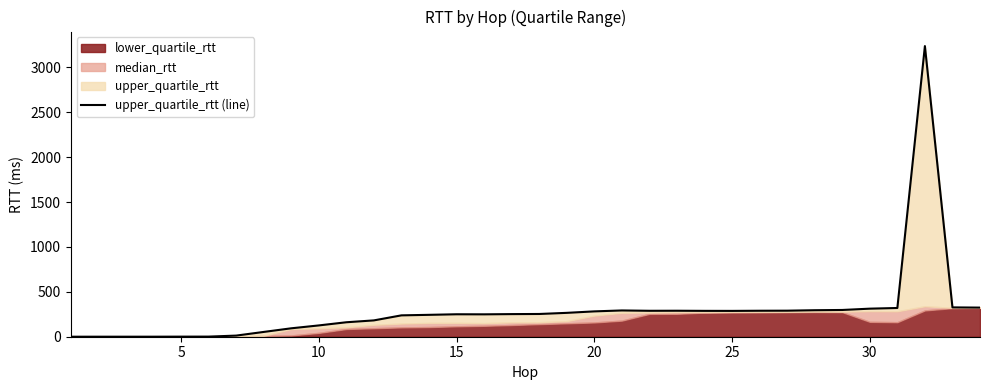

The chart shows a value of 190.1 at 20. True or false?

False